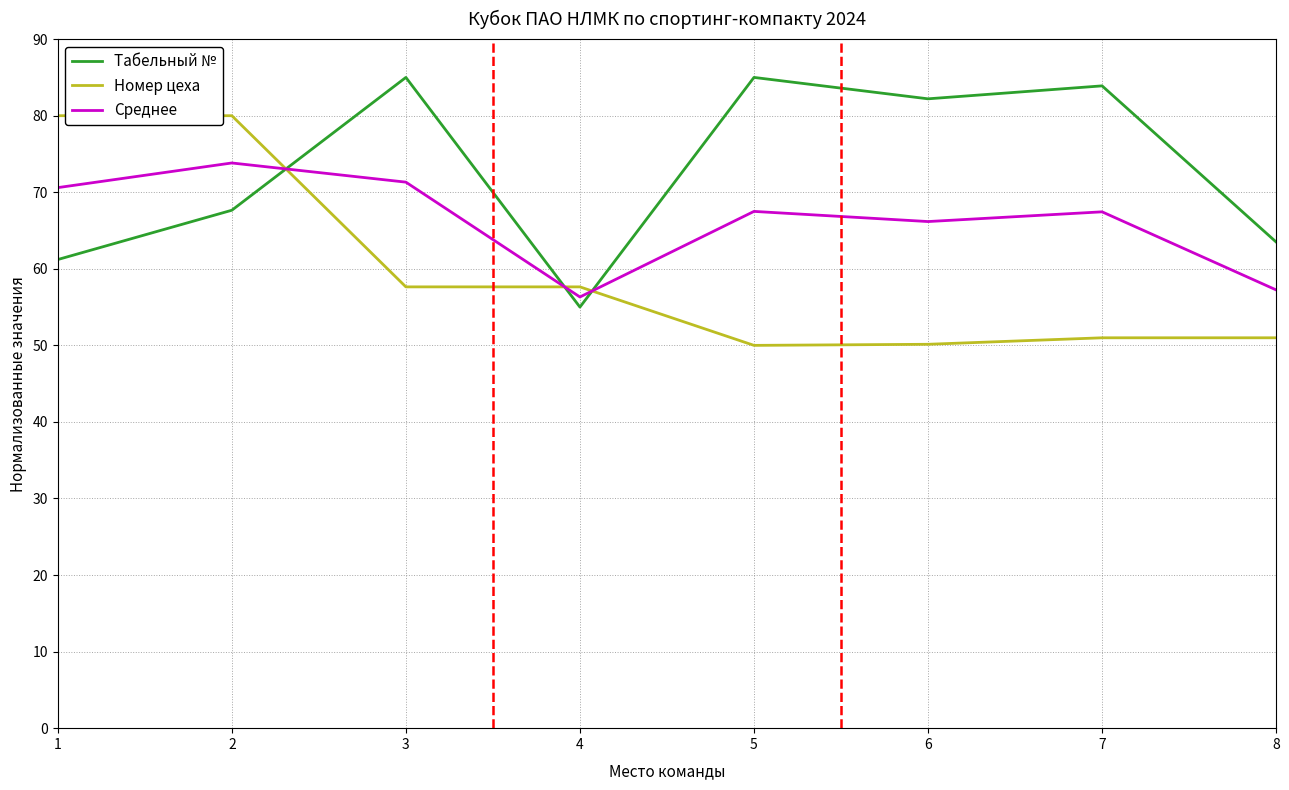

What is the greatest value displayed?

85.0